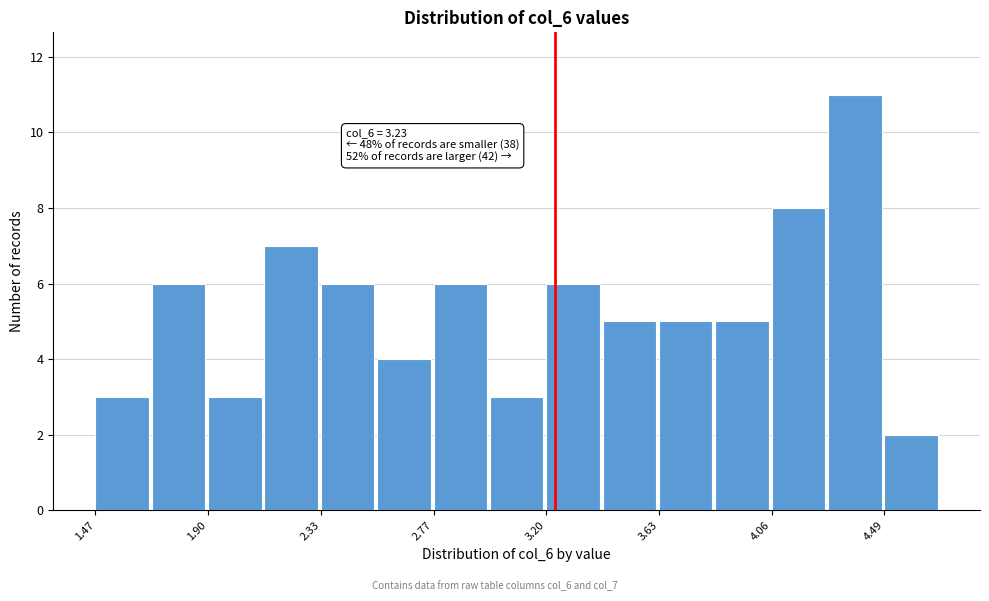

Over which range of the x-axis is the bar tallest?

4.30 to 4.50